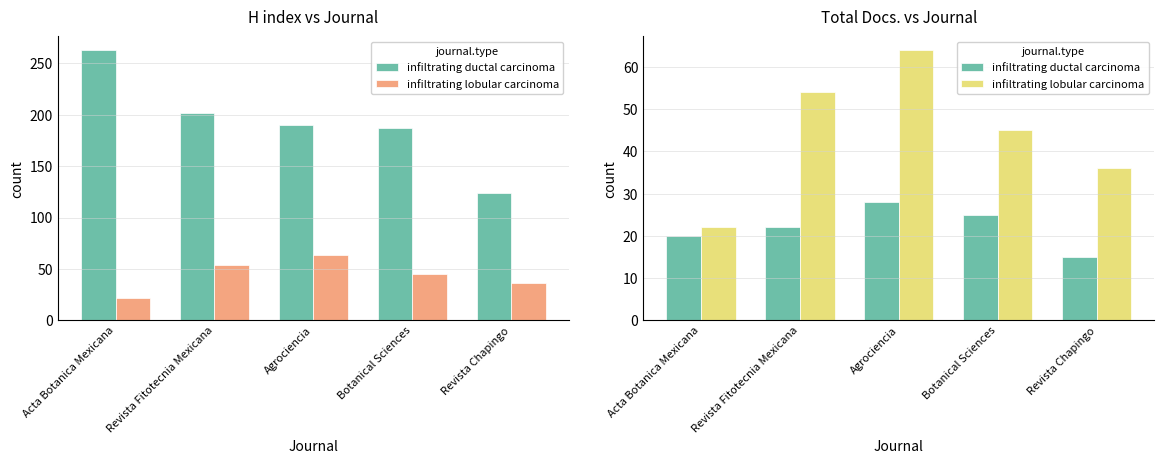

Are the bars horizontal?

No